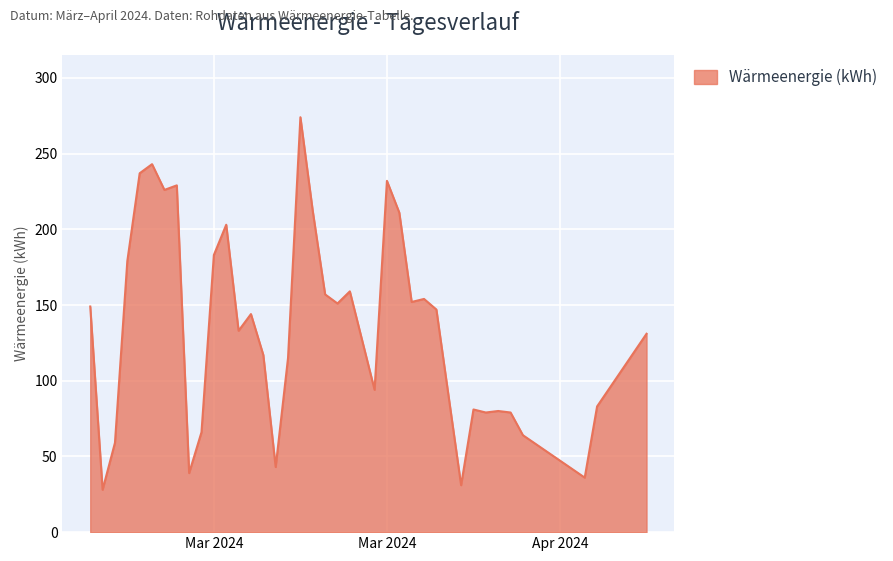

What is the difference between the maximum and minimum values?

246